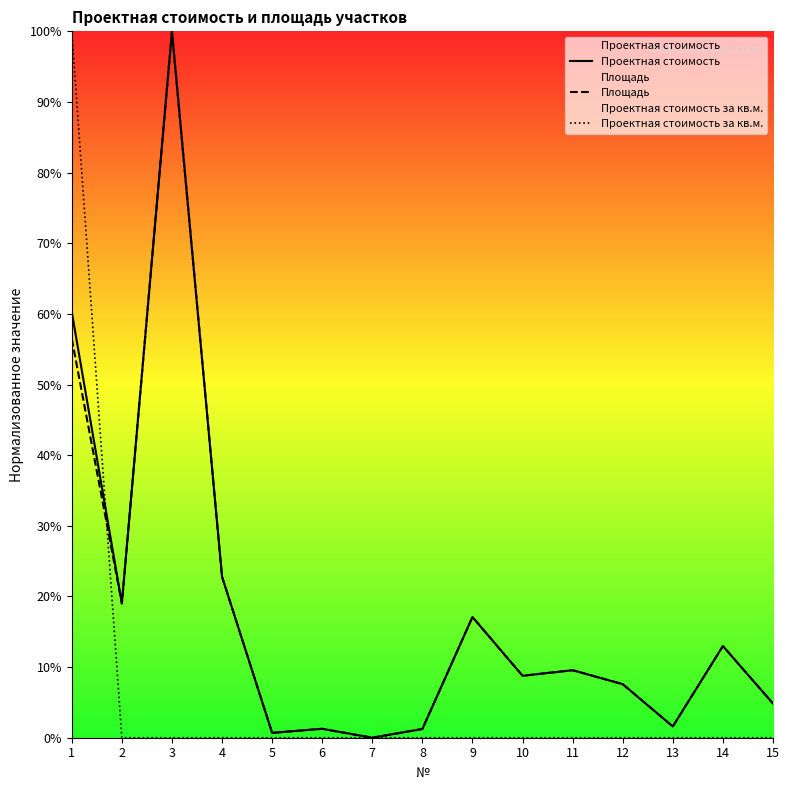

At which category does Проектная стоимость reach its first local peak?

3